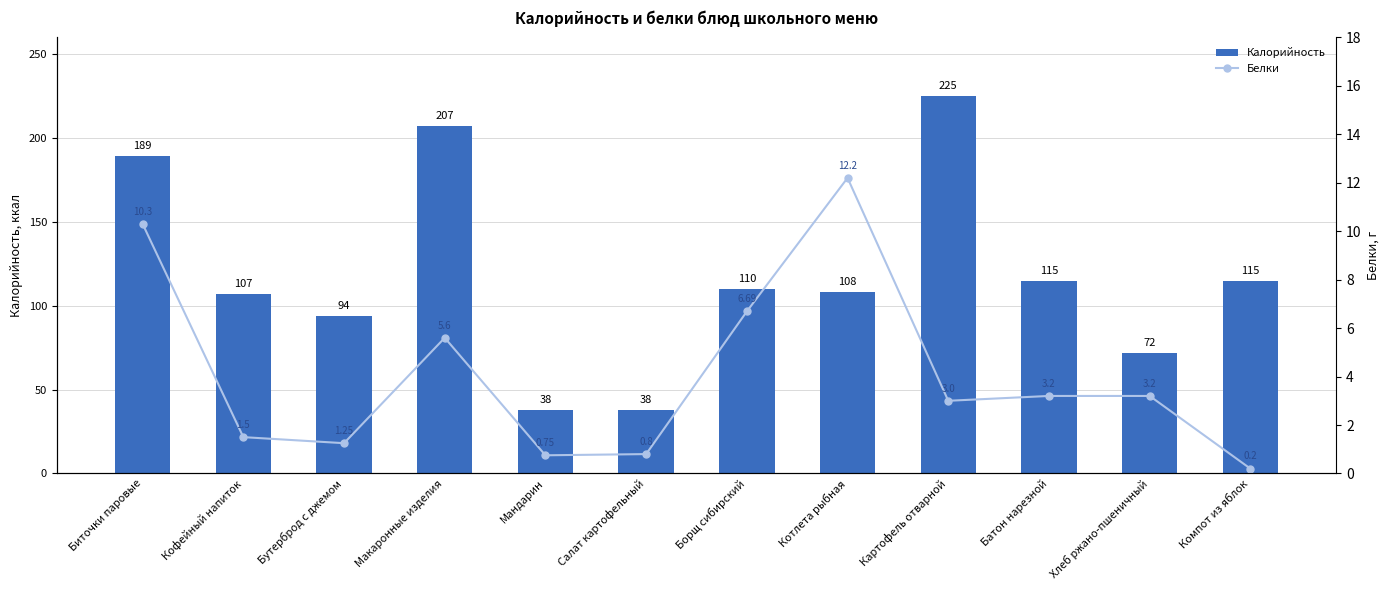

Reading right to left, transcribe all the data shown in this chart.

Калорийность: 115.0	72.0	115.0	225.0	108.0	110.0	38.0	38.0	207.0	94.0	107.0	189.0
Белки: 0.2	3.2	3.2	3.0	12.2	6.7	0.8	0.8	5.6	1.2	1.5	10.3